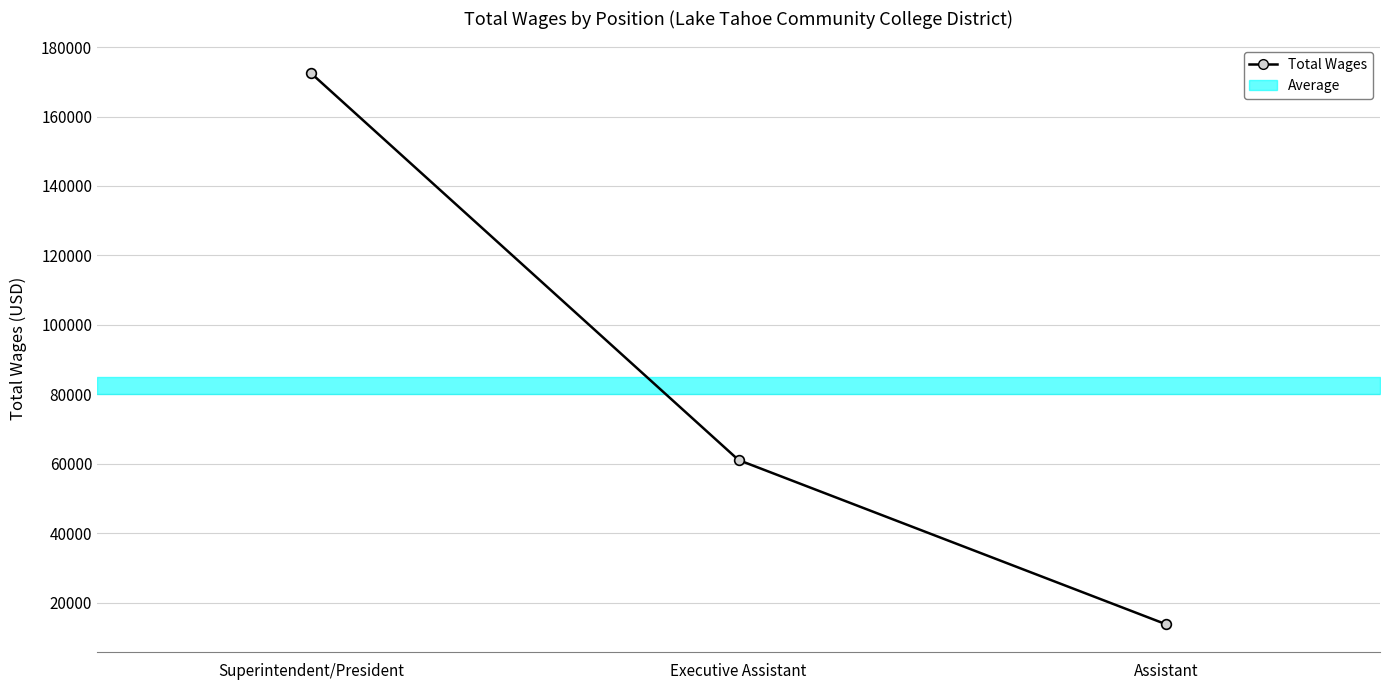

The value at Executive Assistant is 28700. True or false?

False